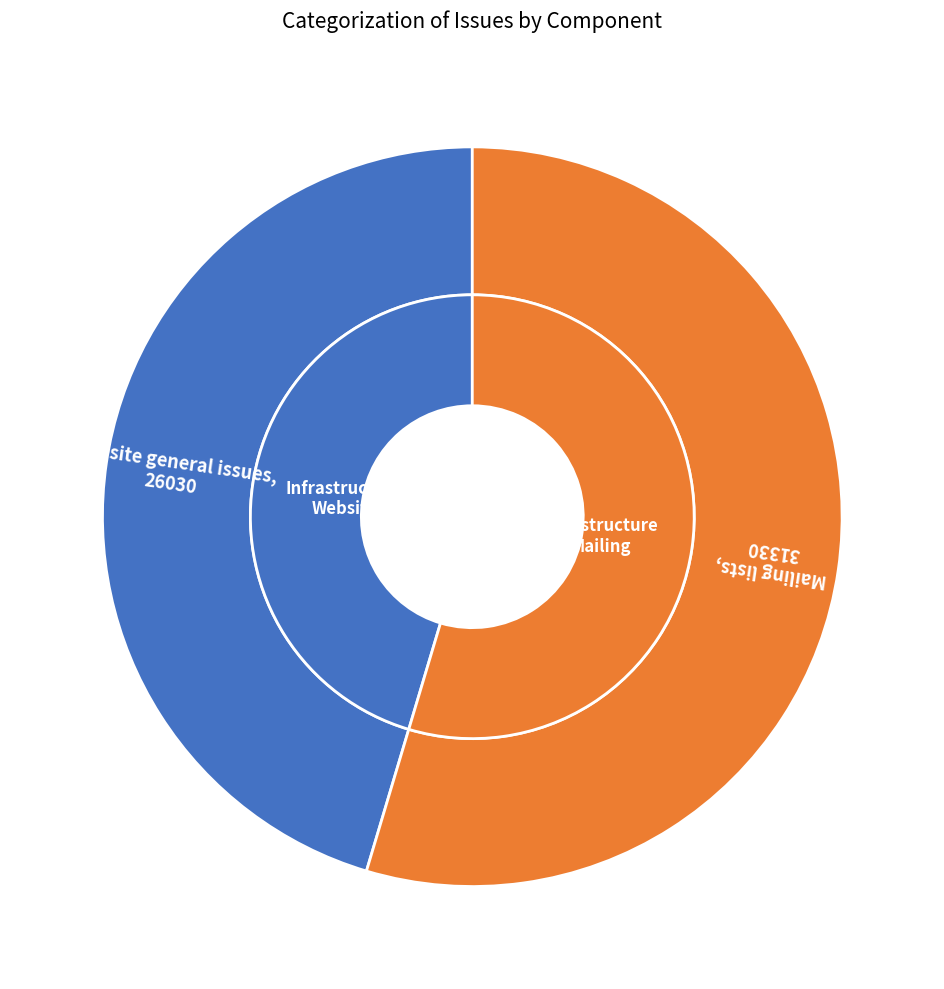

How many slices are in this pie chart?

2